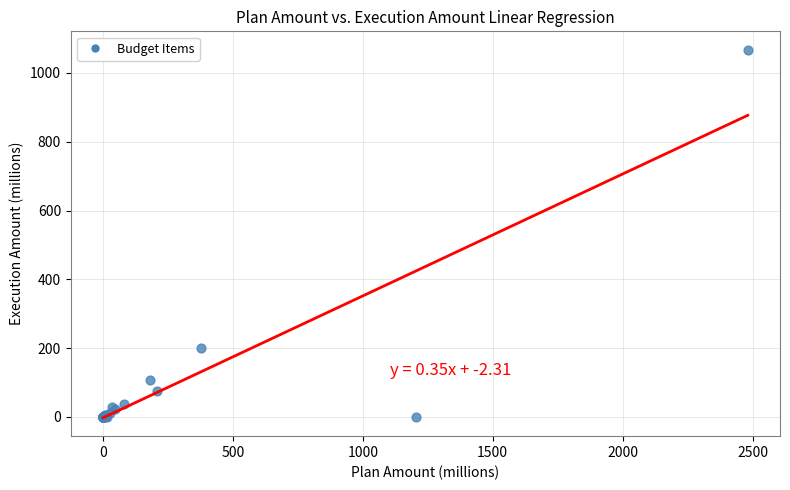

What Y value in the scatter plot is closest to 533?

201.5